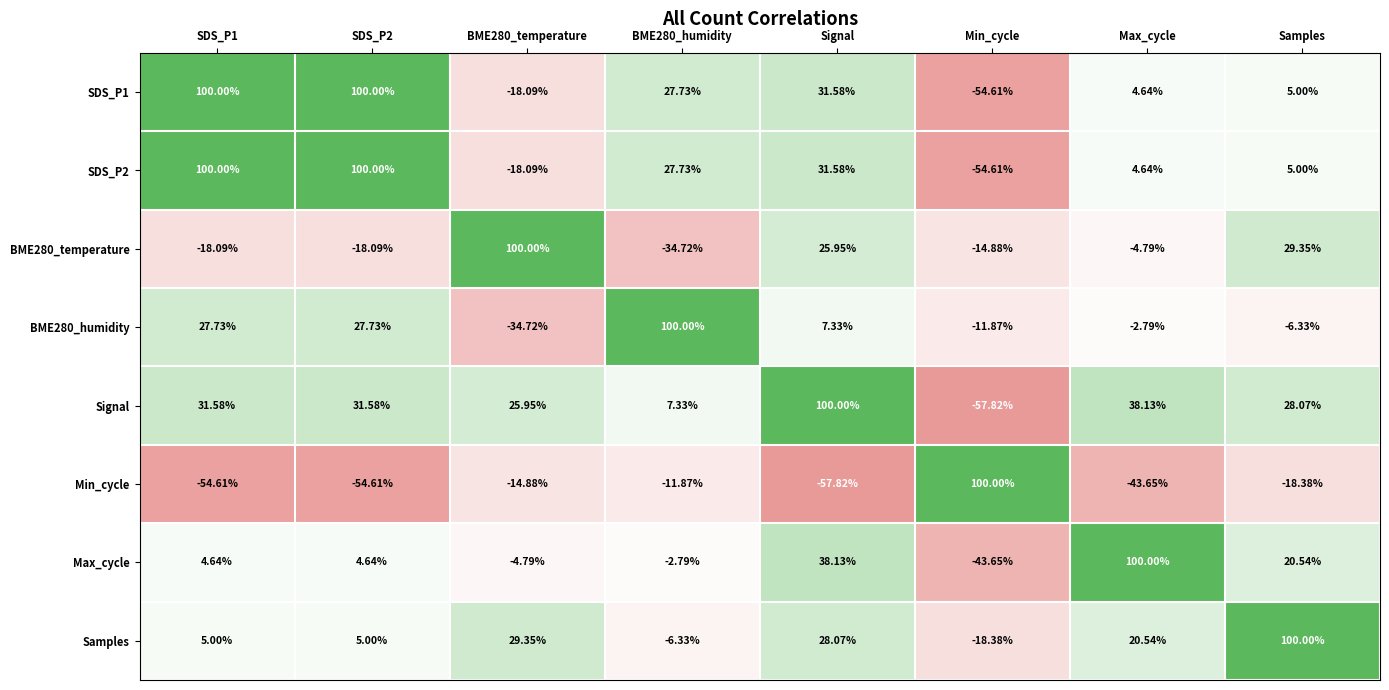

Which series has the largest total across all categories?

Signal